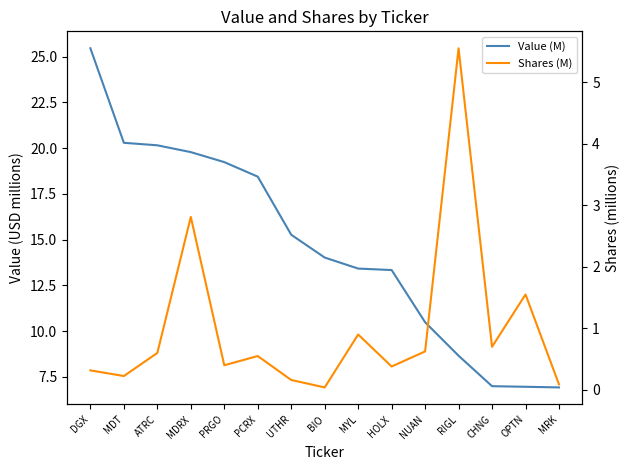

At which category is the sum across all series the highest?

DGX